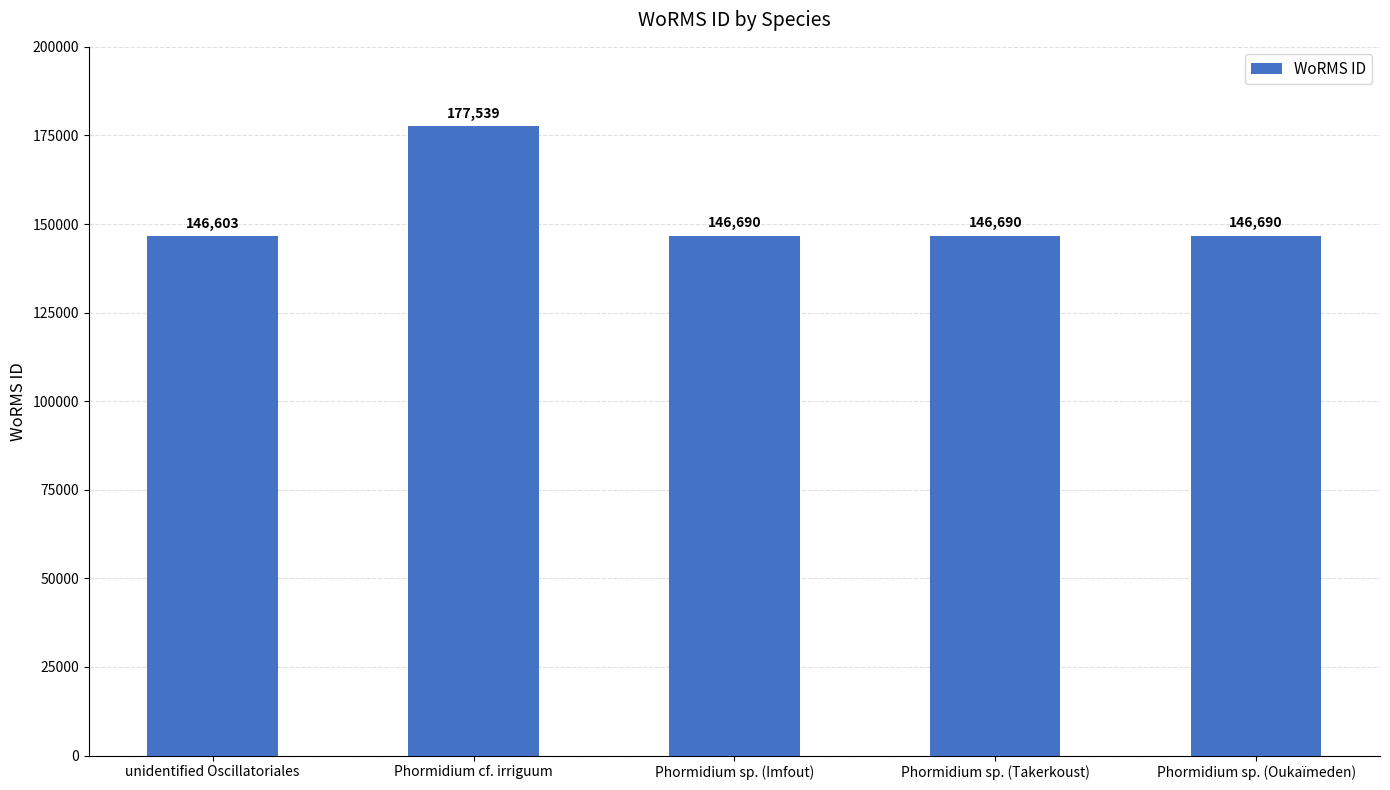

Reading left to right, transcribe all the data shown in this chart.

146603	177539	146690	146690	146690